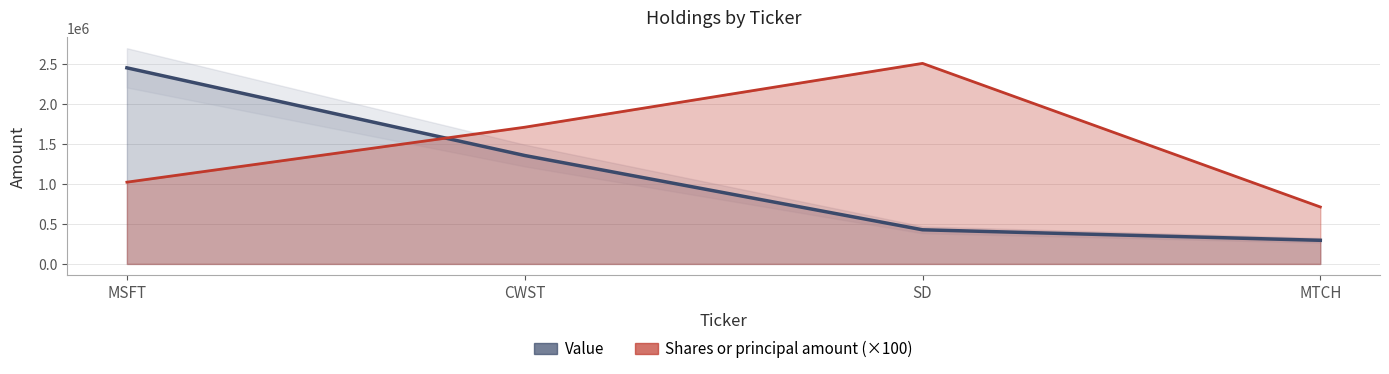

What value does the Shares or principal amount series have at CWST, to the nearest 50?

1709700